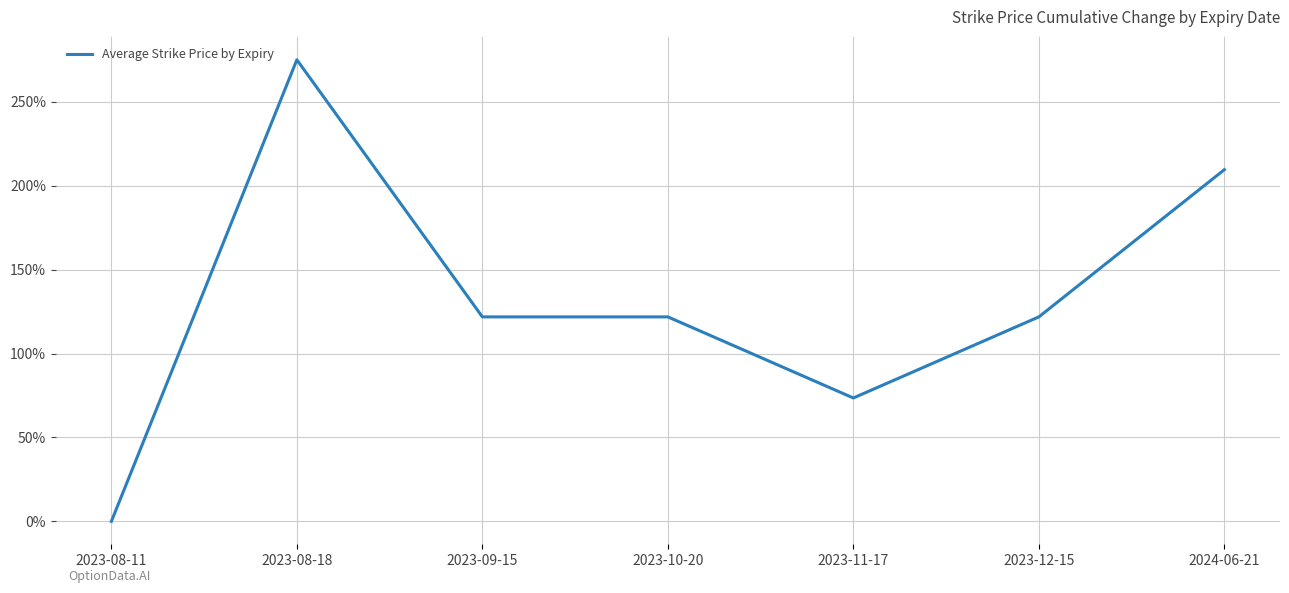

What is the difference between the second highest and second lowest values?

136.0